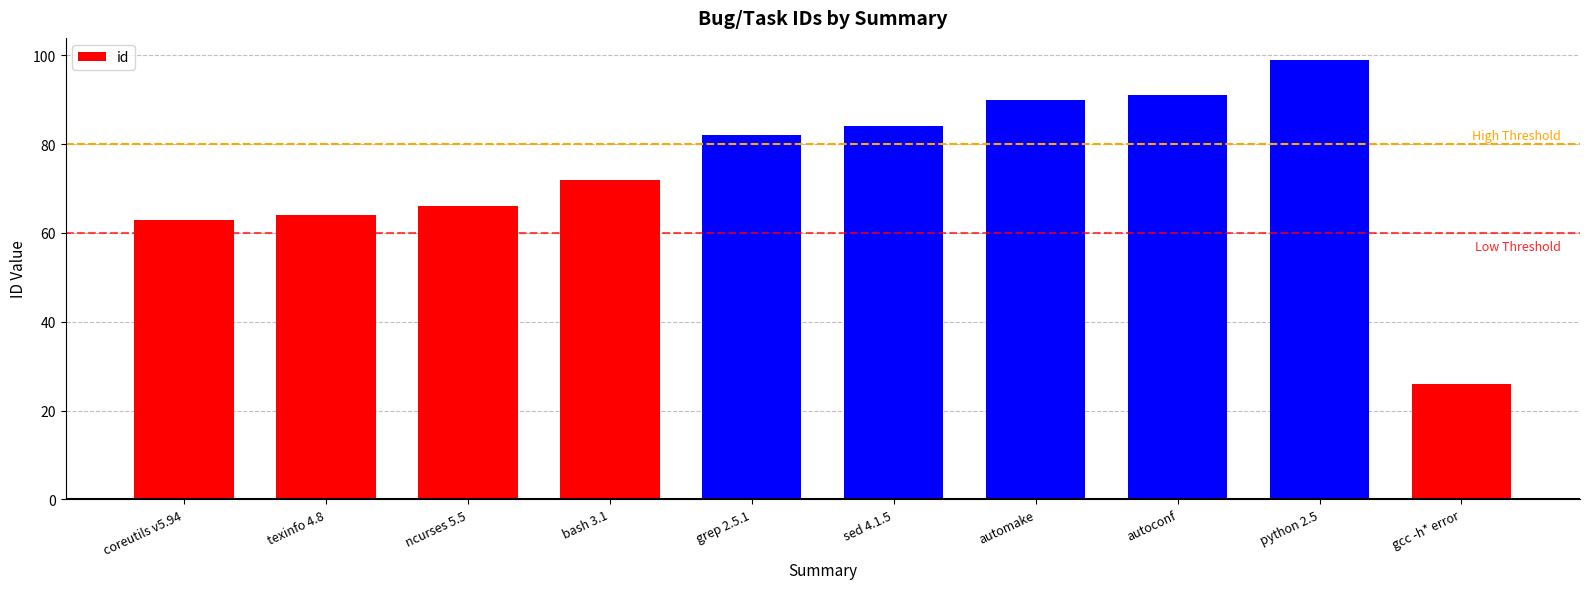

Reading left to right, transcribe all the data shown in this chart.

63	64	66	72	82	84	90	91	99	26